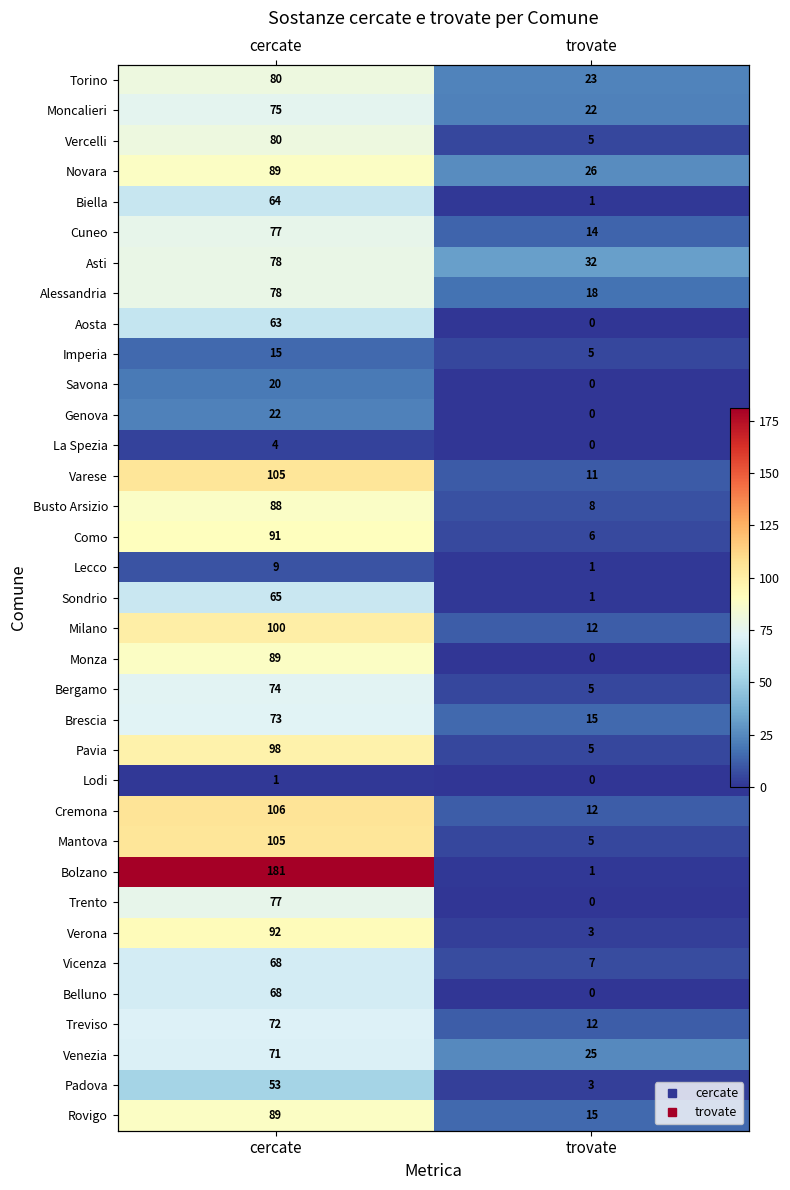

At how many categories does at least one series exceed 100?

1